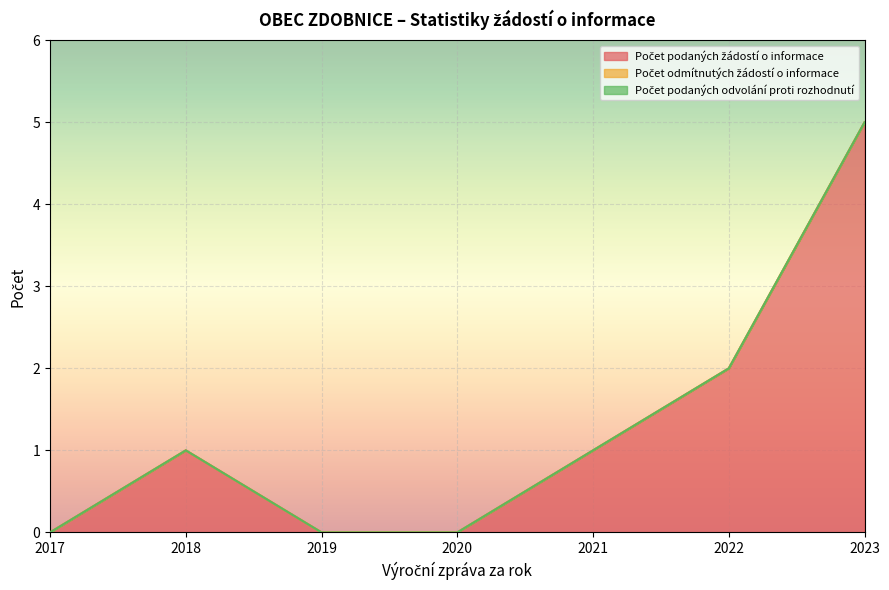

Is it true that Počet podaných odvolání proti rozhodnutí equals 0 at 2019?

True